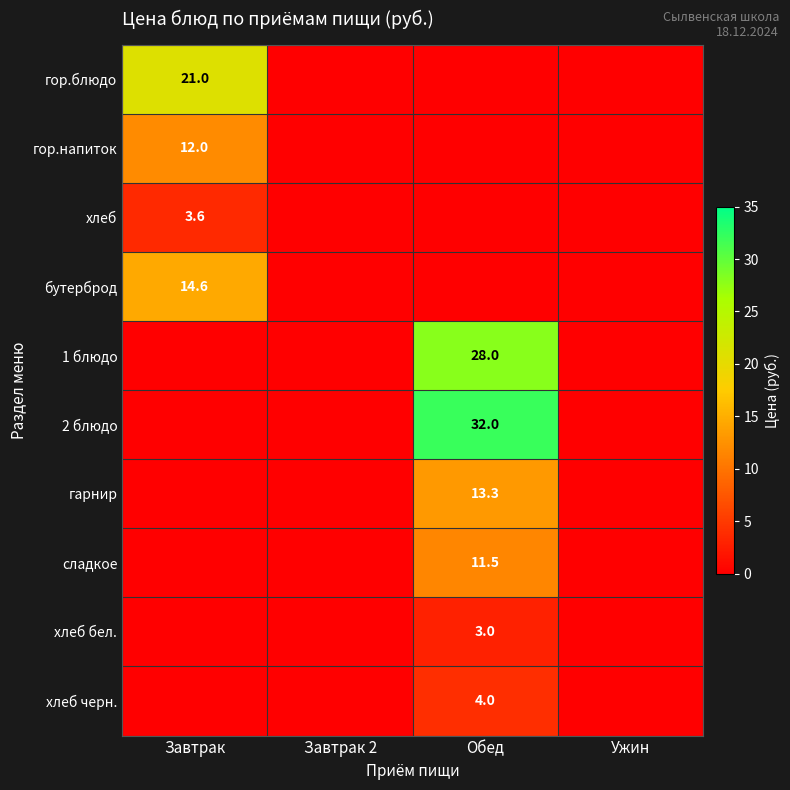

The хлеб черн. series shows 1.7 at Обед. True or false?

False